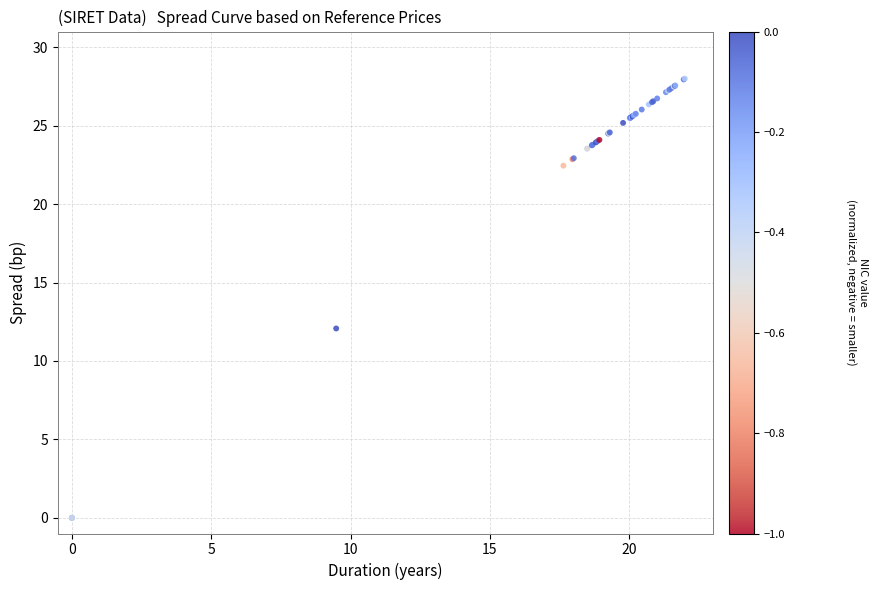

What Y value in the scatter plot is closest to 14?

12.1